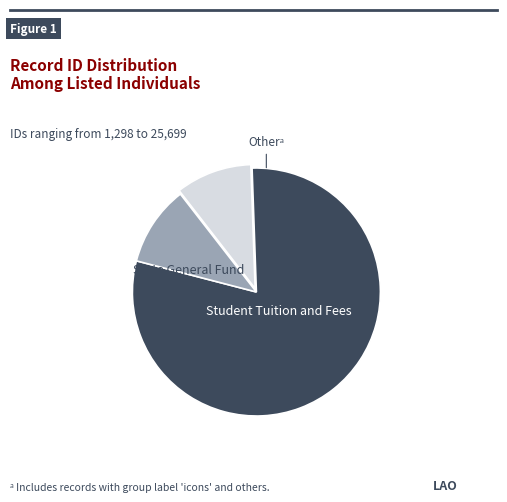

Does ლეო ლუარსაბის ძე გიორგობიანი represent more than half of the total?

No